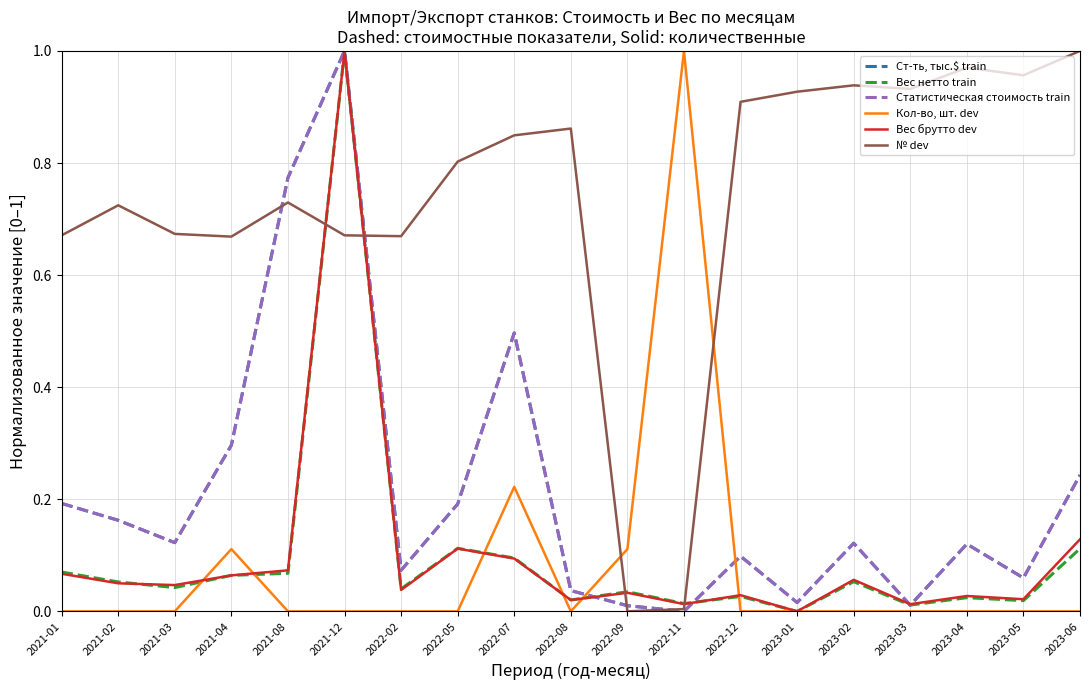

Which series changed the most between 2021-08 and 2023-04?

Ст-ть, тыс.$ train